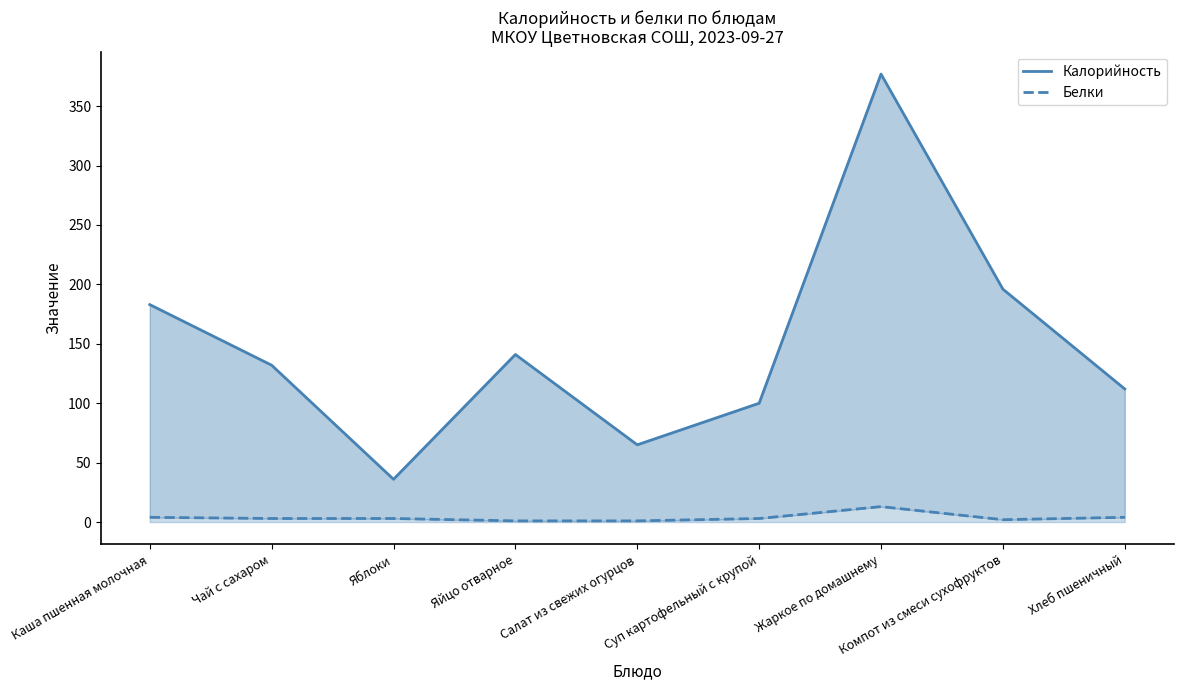

Which series has the largest total across all categories?

Калорийность